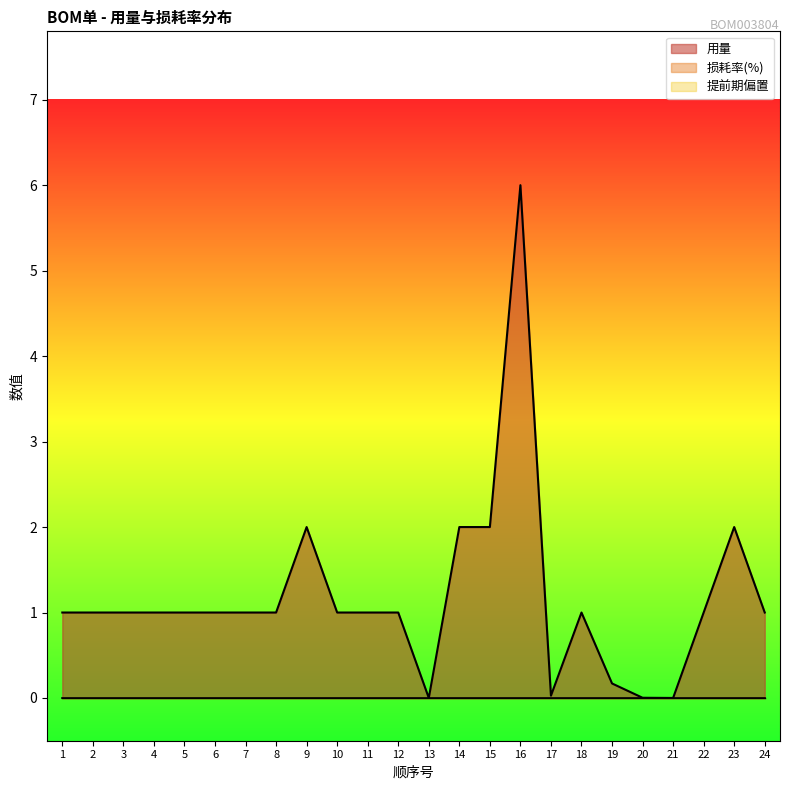

Rank the series at 5 from lowest to highest value.

损耗率(%), 提前期偏置, 用量